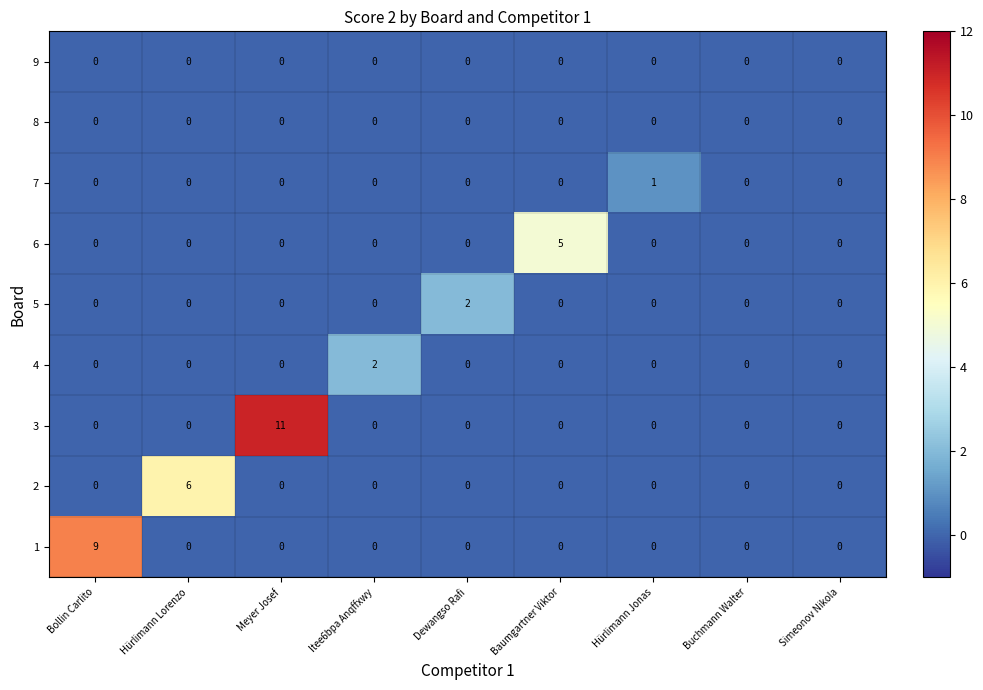

How many values in the 3 series exceed 0?

1